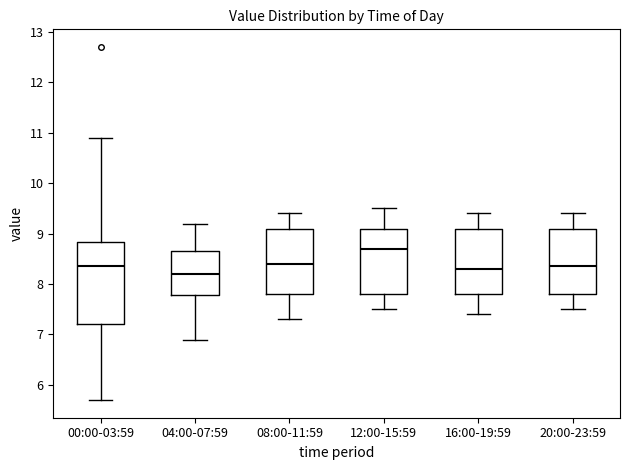

Which box has the lowest median line?

04:00-07:59